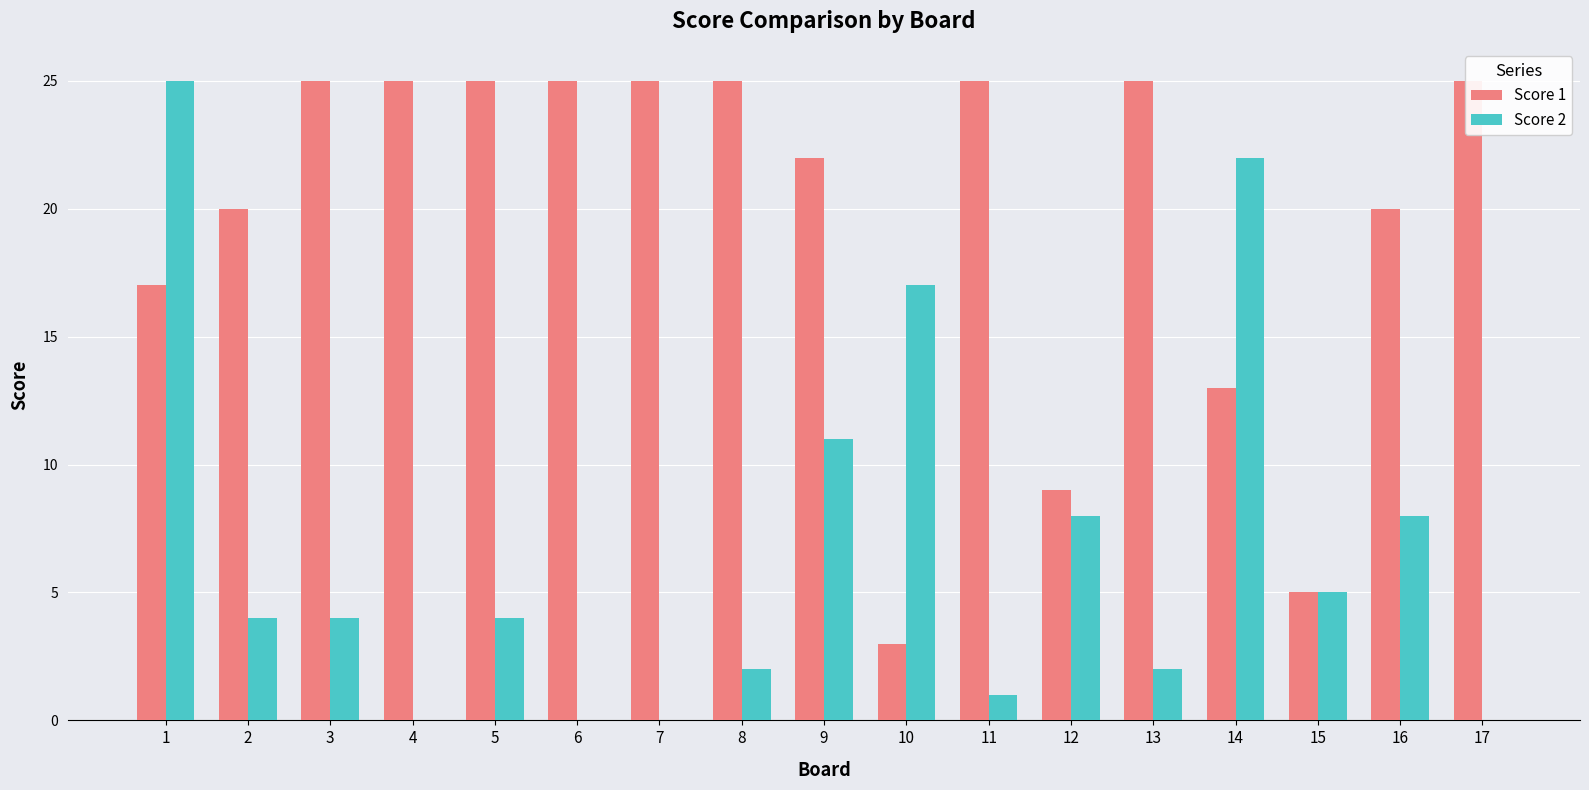

Rank the series by their maximum value, from highest to lowest.

Score 1, Score 2